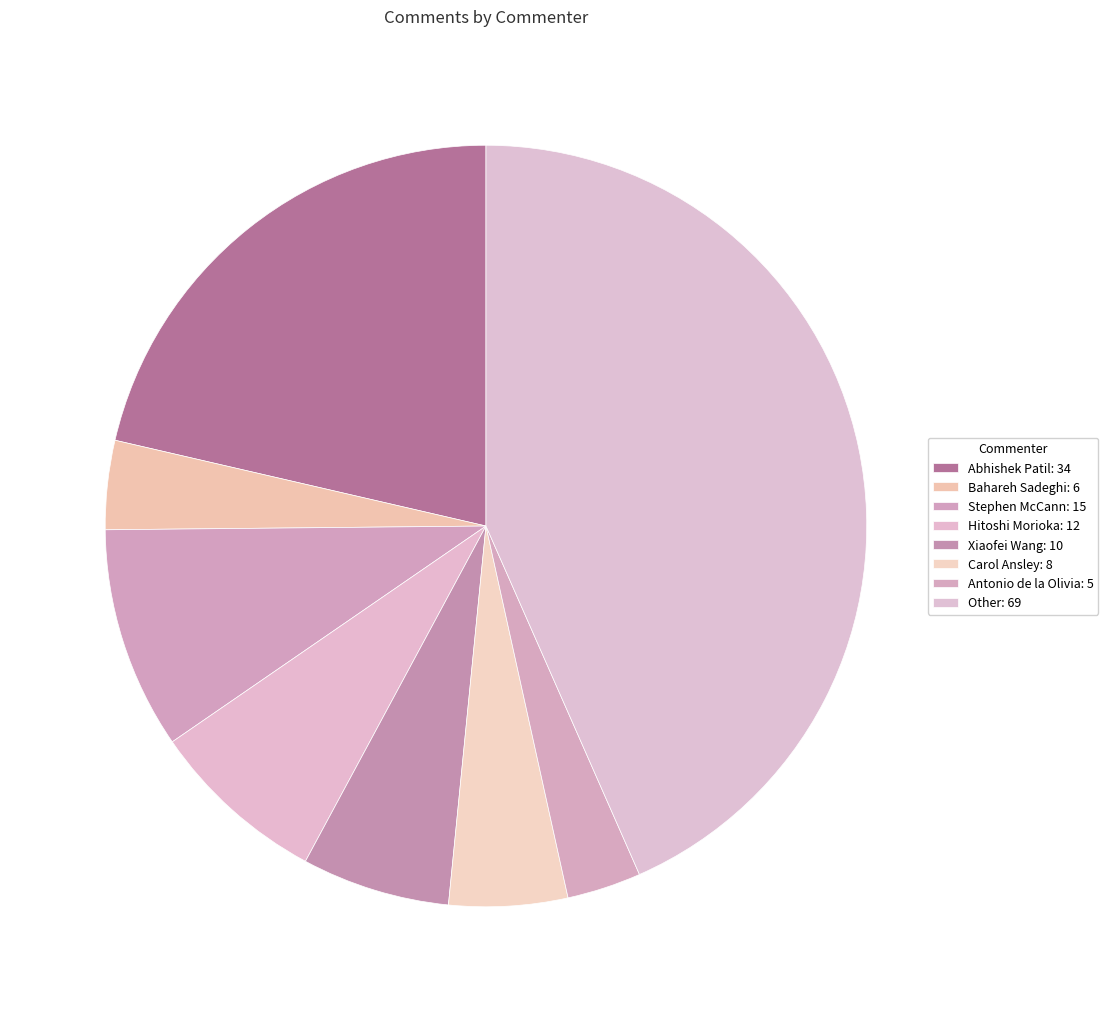

How many slices are in this pie chart?

8